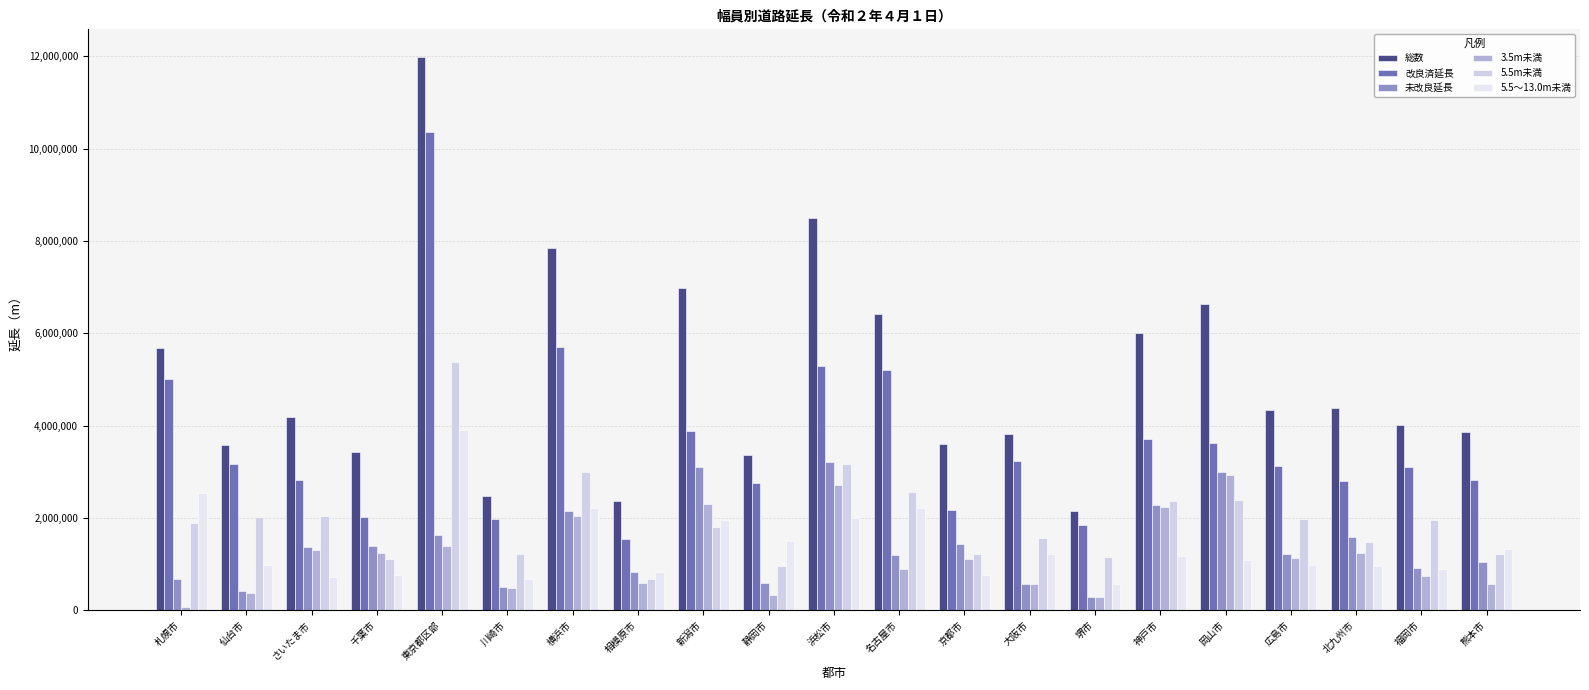

At which label does 未改良延長 reach its minimum?

堺市